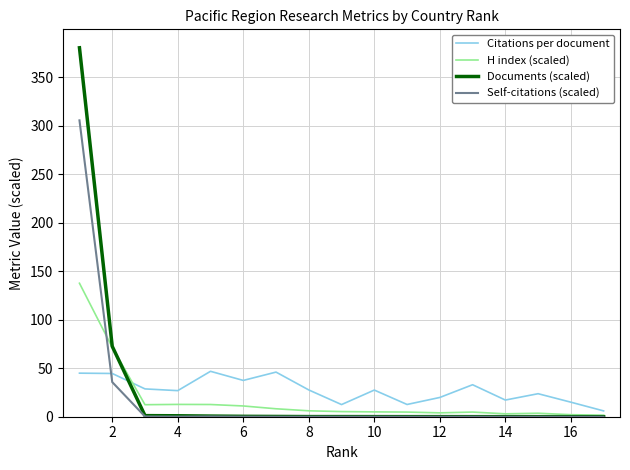

What are all the series names shown in the legend?

Citations per document, H index (scaled), Documents (scaled), Self-citations (scaled)